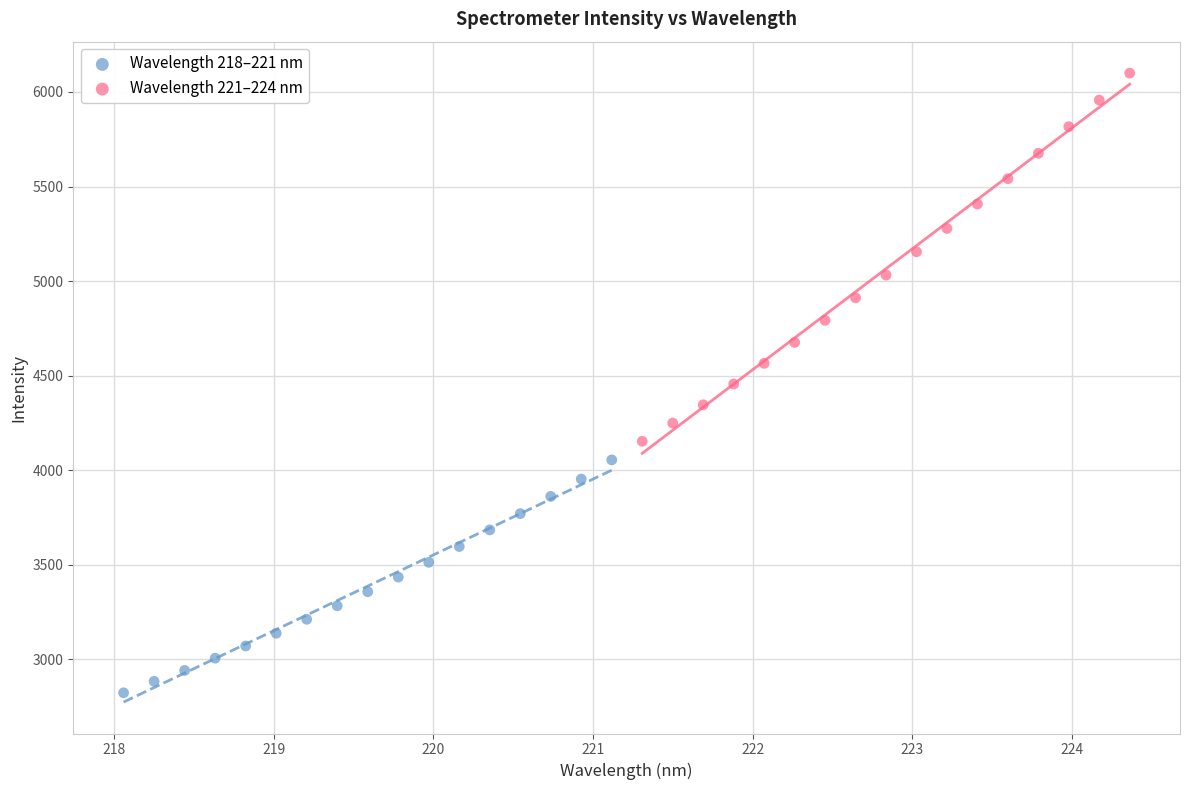

Which series contains the highest Y value?

Wavelength 221–224 nm